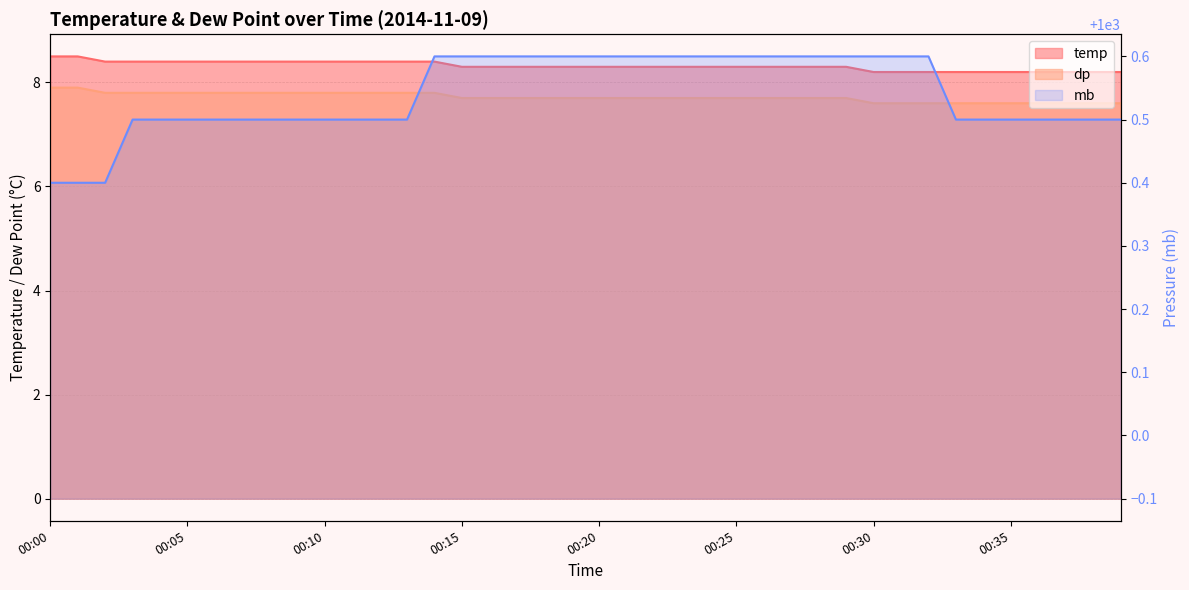

Read the value at 17.

1000.6